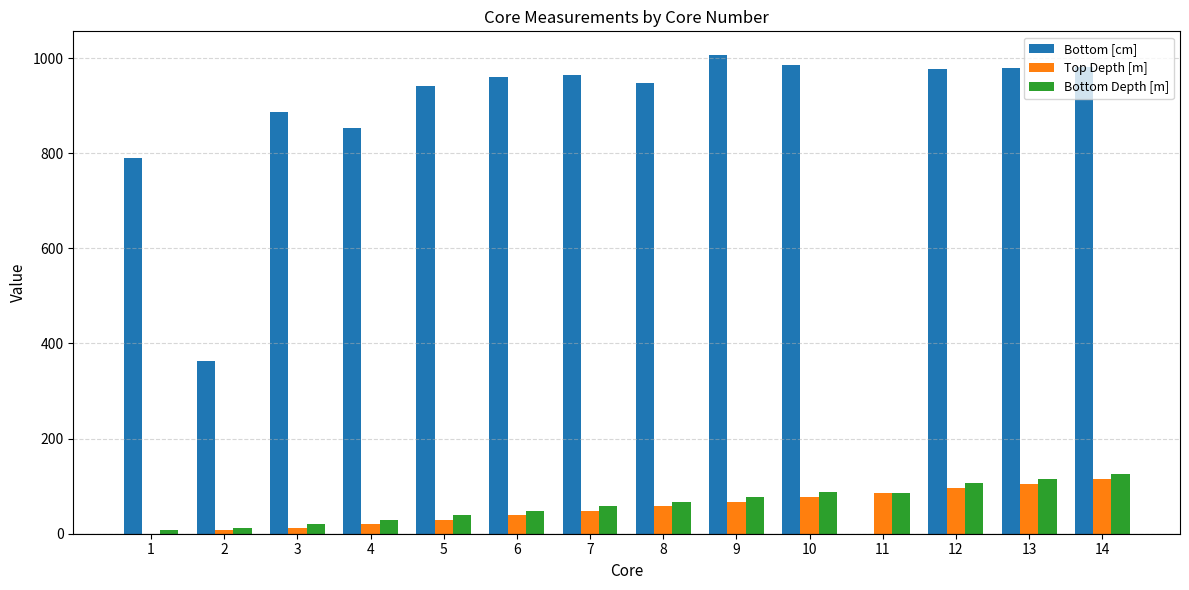

What is the total value across all series at 7?

1071.7